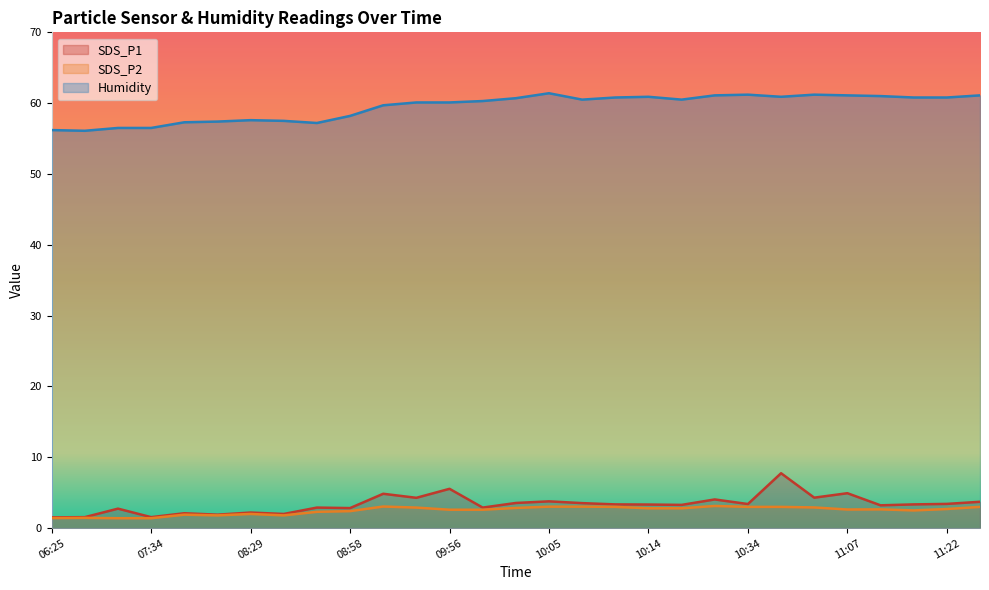

How many lines are shown in the chart?

3